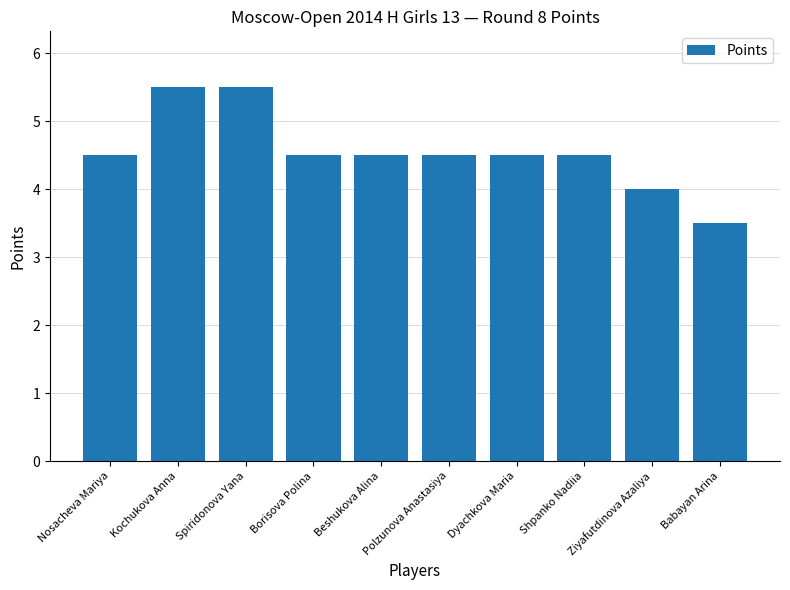

How many series are shown in this chart?

1